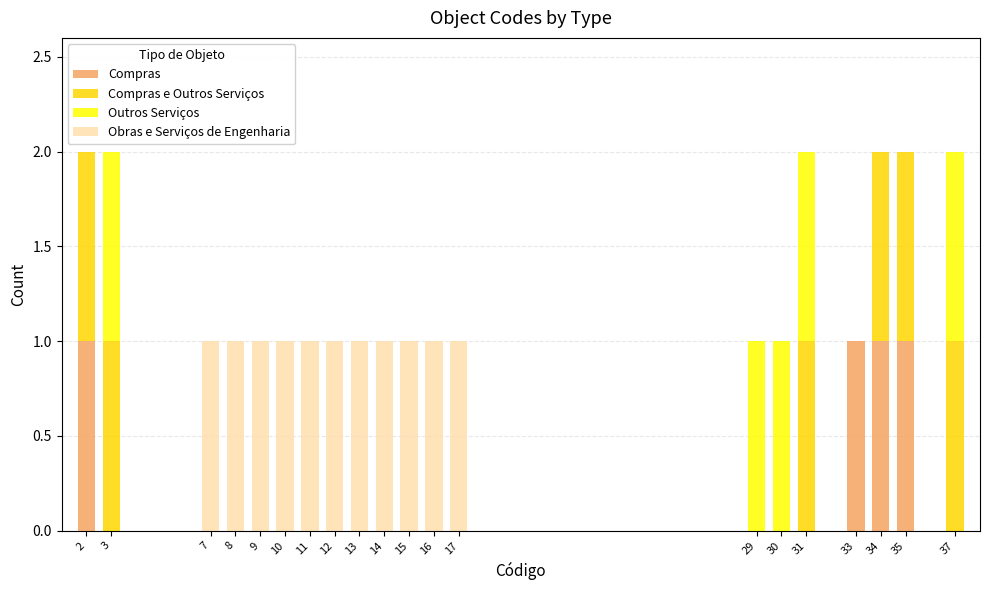

The value of Compras at 15 is 0. True or false?

True